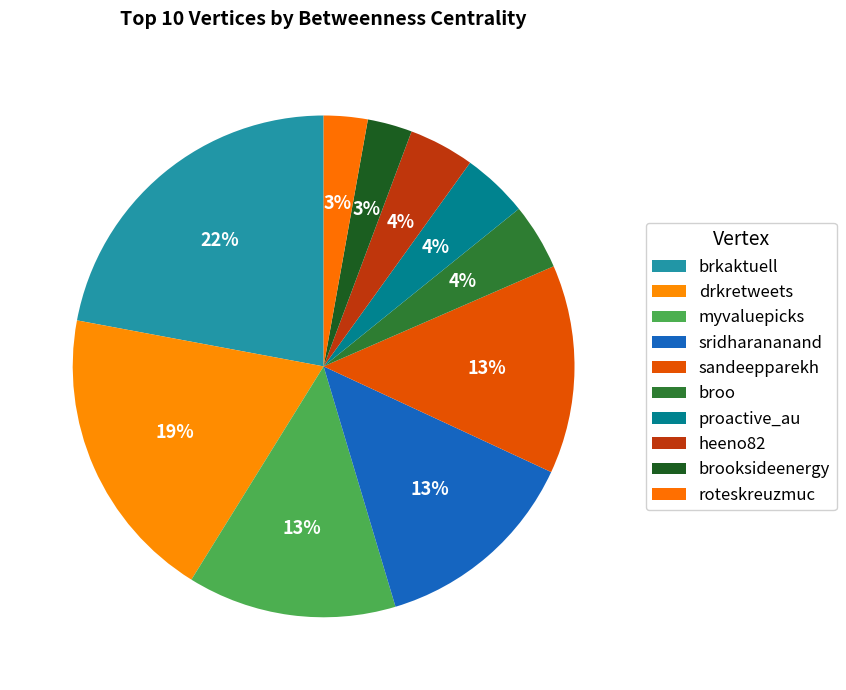

What is the largest slice in the pie chart?

brkaktuell